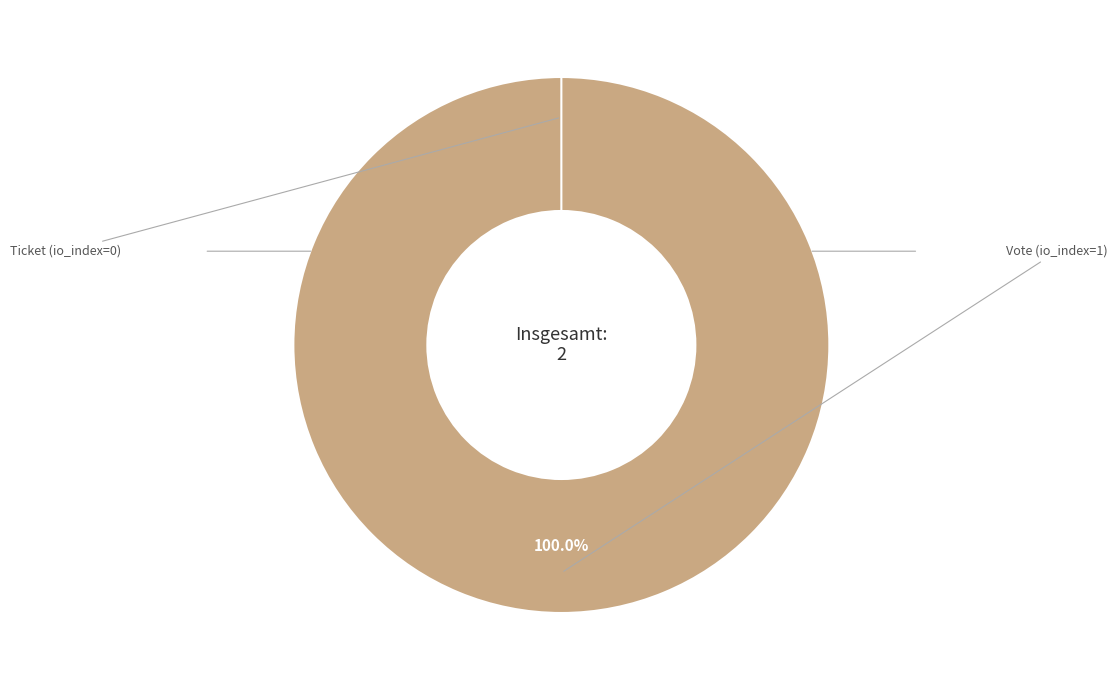

How many segments does this pie chart have?

2